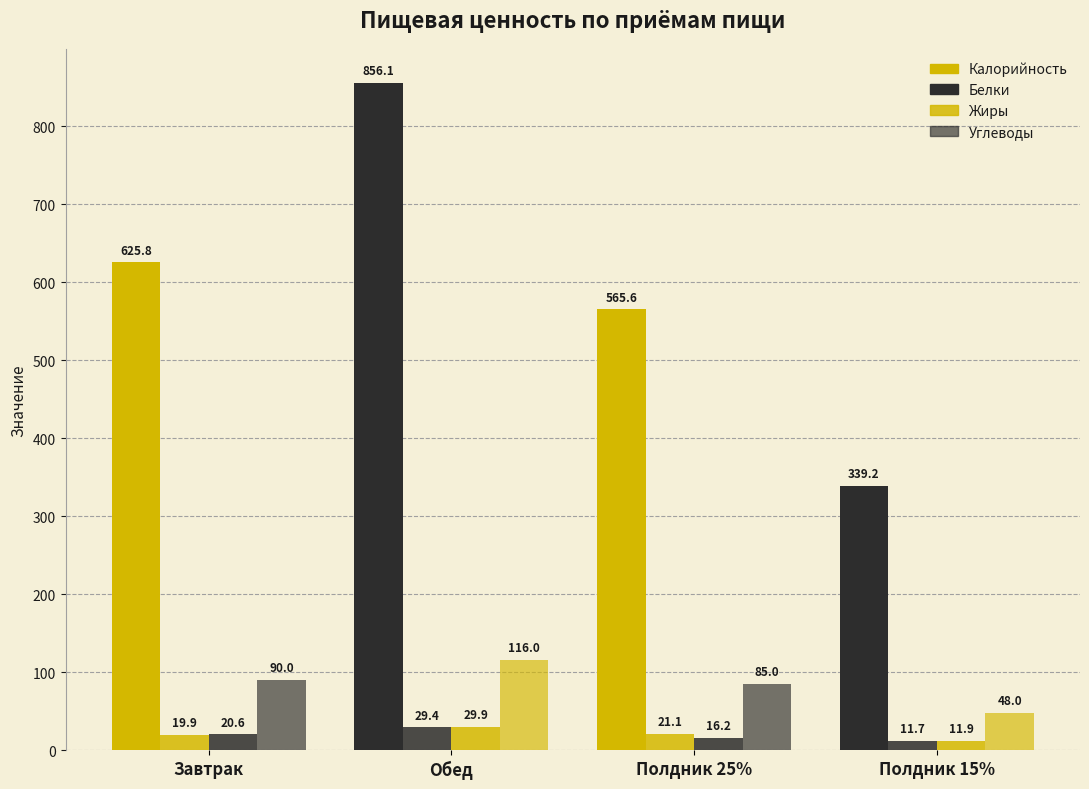

What is the minimum value for Жиры?

11.9